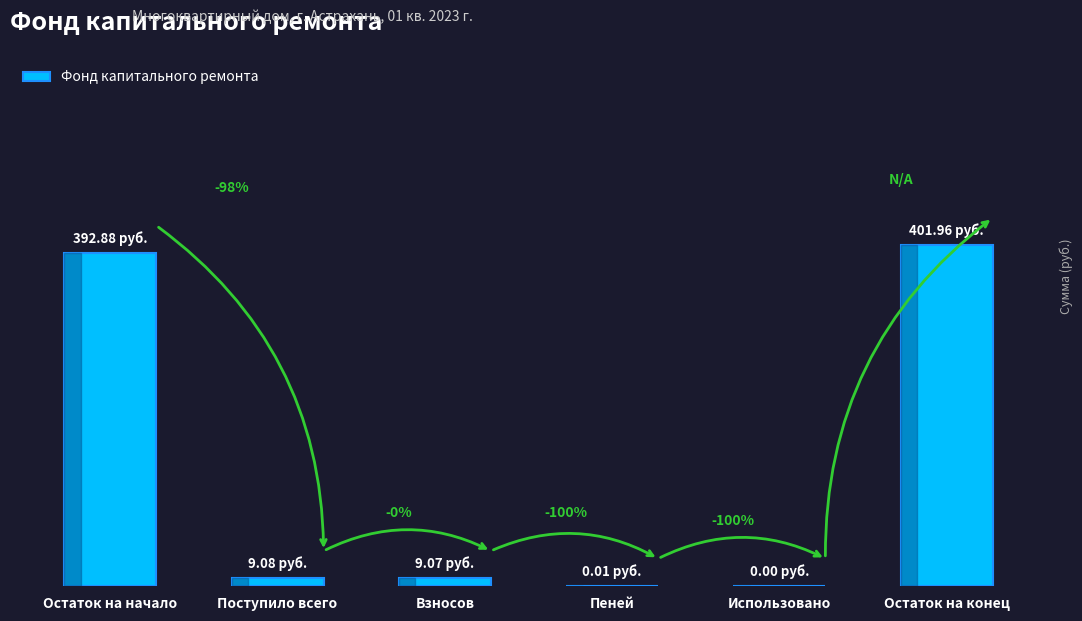

What is the difference between the values at Остаток на конец and Использовано?

402.0